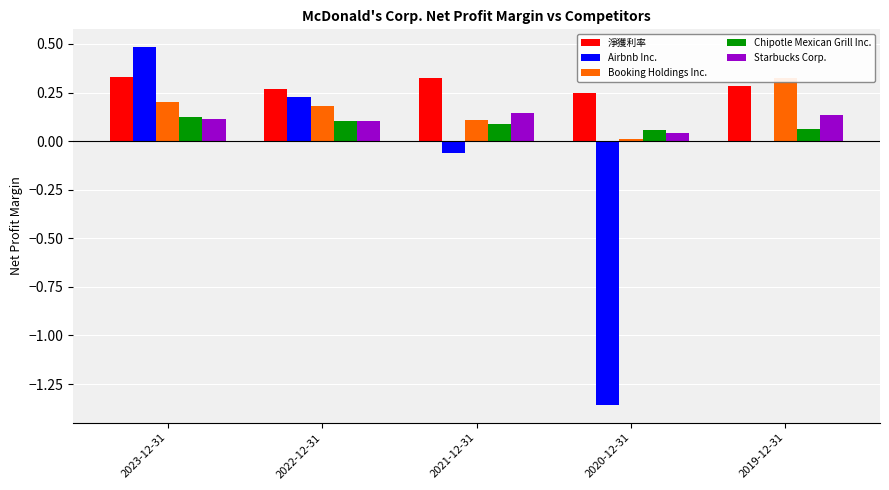

Reading left to right, transcribe all the data shown in this chart.

淨獲利率: 0.3	0.3	0.3	0.2	0.3
Airbnb Inc.: 0.5	0.2	-0.1	-1.4	0.0
Booking Holdings Inc.: 0.2	0.2	0.1	0.0	0.3
Chipotle Mexican Grill Inc.: 0.1	0.1	0.1	0.1	0.1
Starbucks Corp.: 0.1	0.1	0.1	0.0	0.1